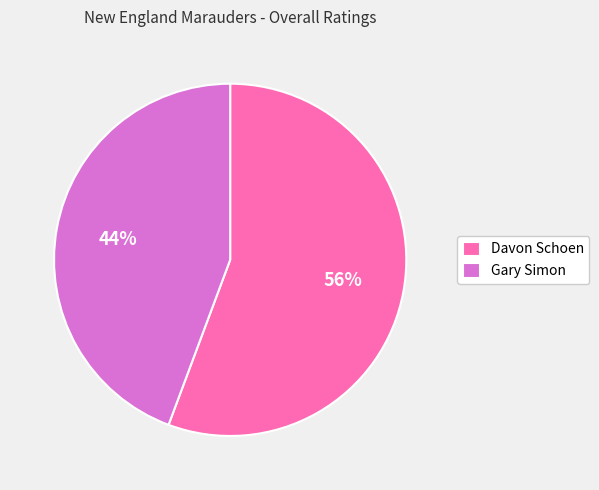

Rank the categories by value from lowest to highest.

Gary Simon, Davon Schoen